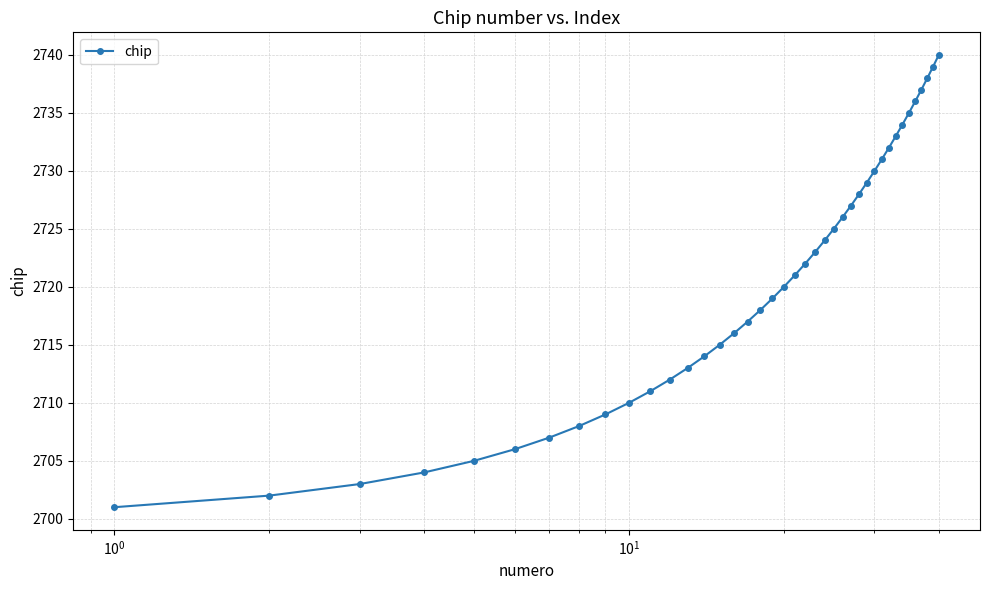

Reading left to right, list all the values displayed in this chart.

2701	2702	2703	2704	2705	2706	2707	2708	2709	2710	2711	2712	2713	2714	2715	2716	2717	2718	2719	2720	2721	2722	2723	2724	2725	2726	2727	2728	2729	2730	2731	2732	2733	2734	2735	2736	2737	2738	2739	2740